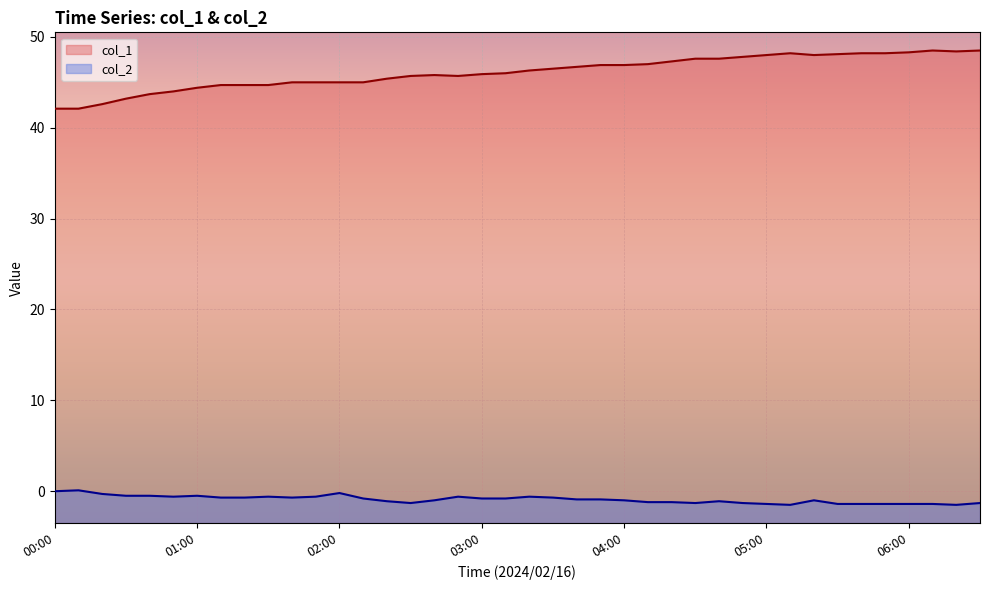

List the labels in order of value, largest first.

06:10, 06:30, 06:20, 06:00, 05:10, 05:40, 05:50, 05:30, 05:00, 05:20, 04:50, 04:30, 04:40, 04:20, 04:10, 03:50, 04:00, 03:40, 03:30, 03:20, 03:10, 03:00, 02:40, 02:30, 02:50, 02:20, 01:40, 01:50, 02:00, 02:10, 01:10, 01:20, 01:30, 01:00, 00:50, 00:40, 00:30, 00:20, 00:00, 00:10